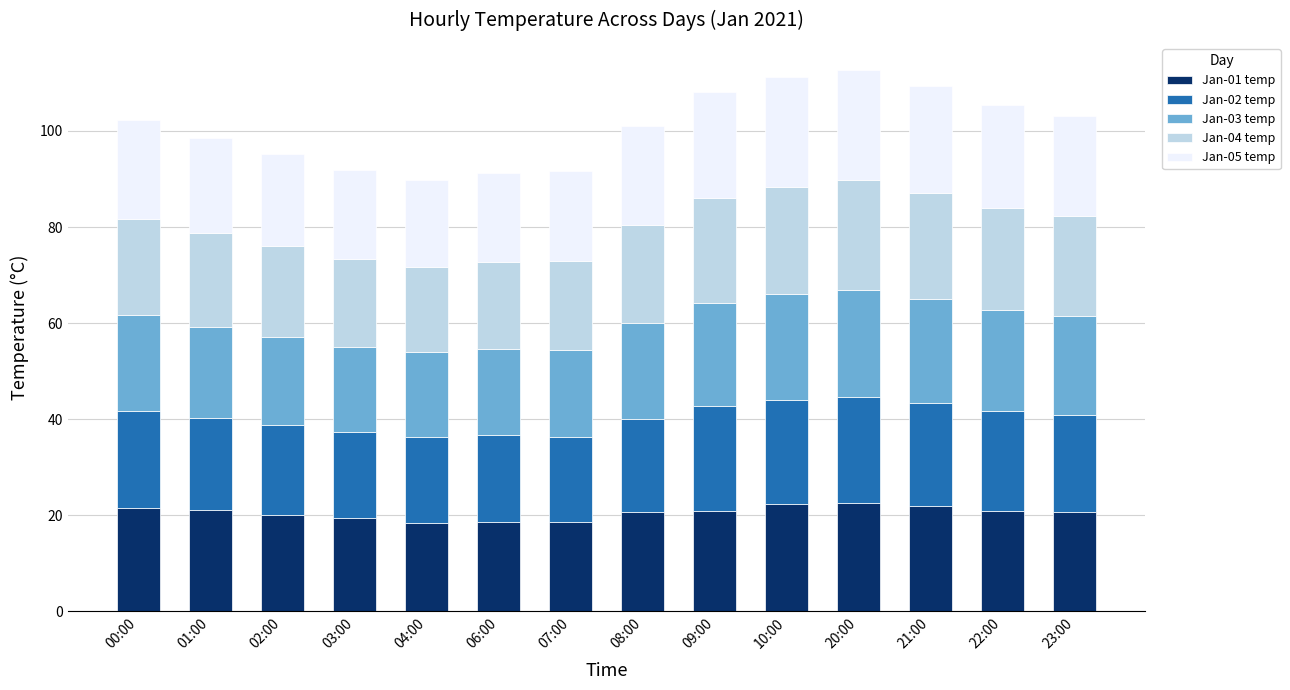

What is the total value across all series at 08:00?

101.0